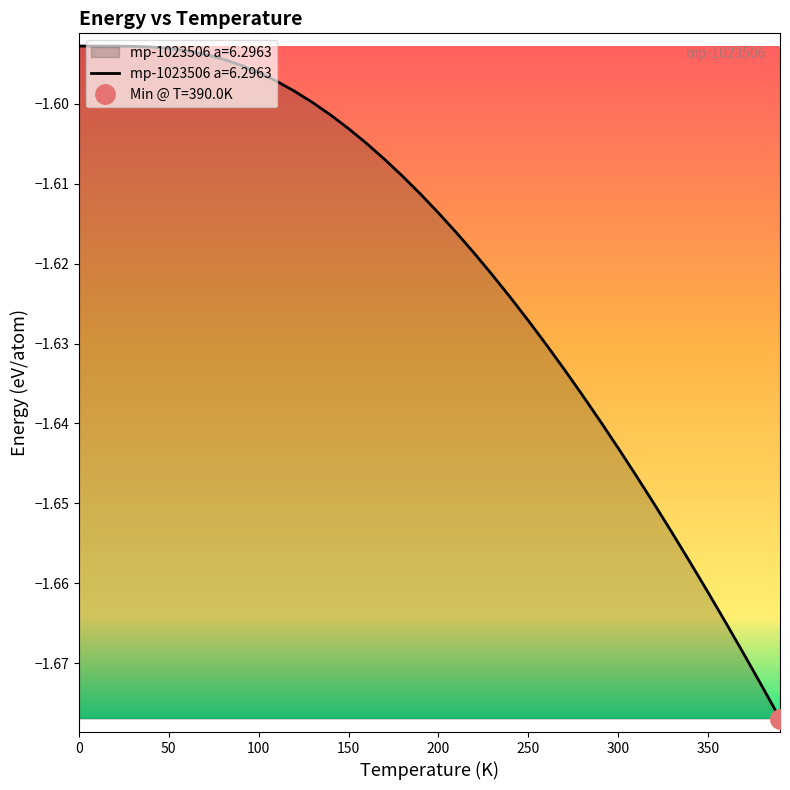

Is it true that mp-1023506 a=6.2963 equals -2.6 at 100?

False